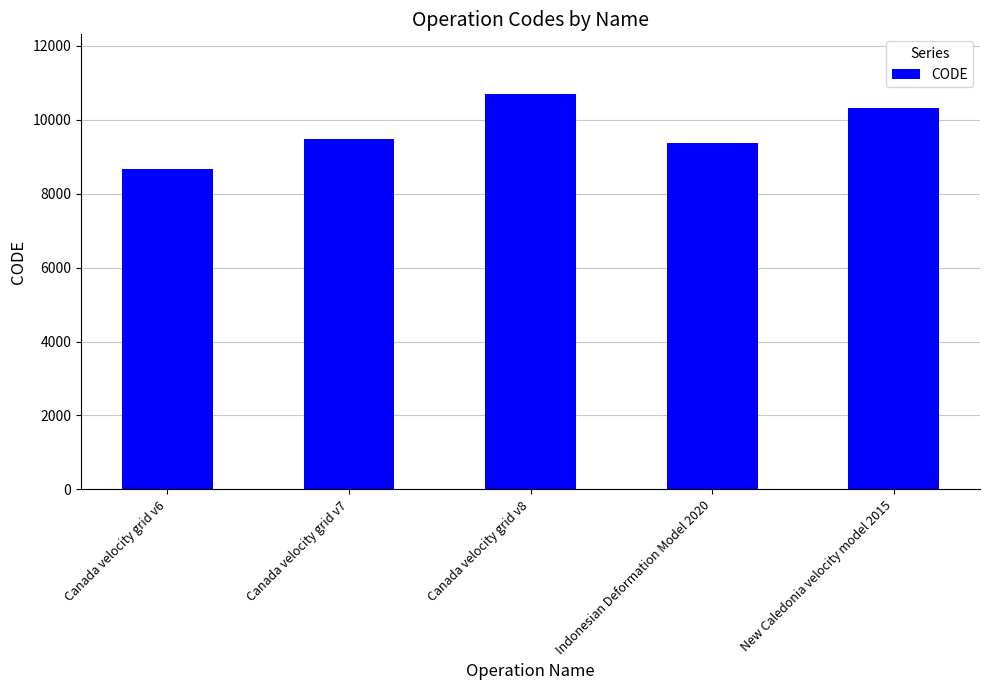

Reading left to right, extract all data points from this chart.

Canada velocity grid v6=8676	Canada velocity grid v7=9483	Canada velocity grid v8=10707	Indonesian Deformation Model 2020=9375	New Caledonia velocity model 2015=10323